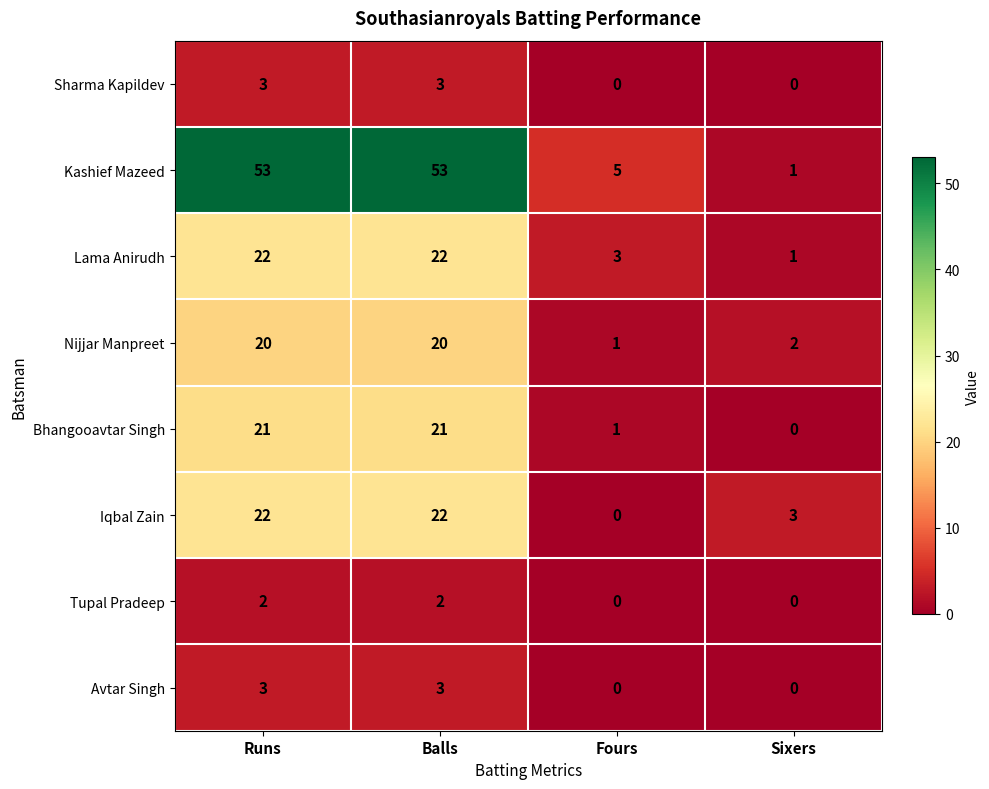

What is the sum of all Nijjar Manpreet values?

43